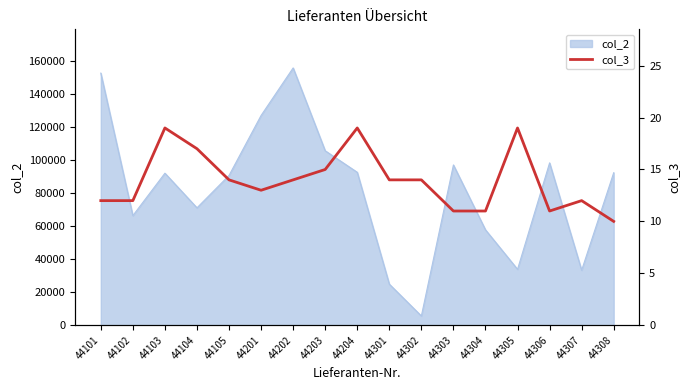

Reading left to right, transcribe all the data shown in this chart.

44101=12	44102=12	44103=19	44104=17	44105=14	44201=13	44202=14	44203=15	44204=19	44301=14	44302=14	44303=11	44304=11	44305=19	44306=11	44307=12	44308=10